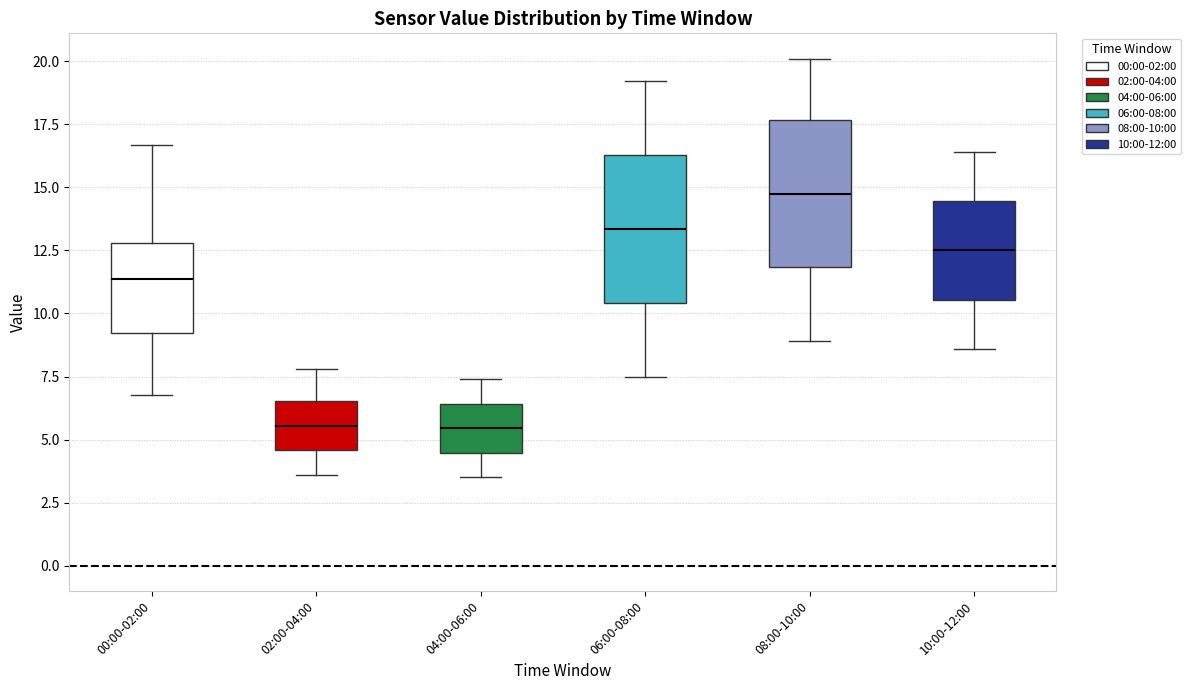

Which box has the highest median line?

08:00-10:00